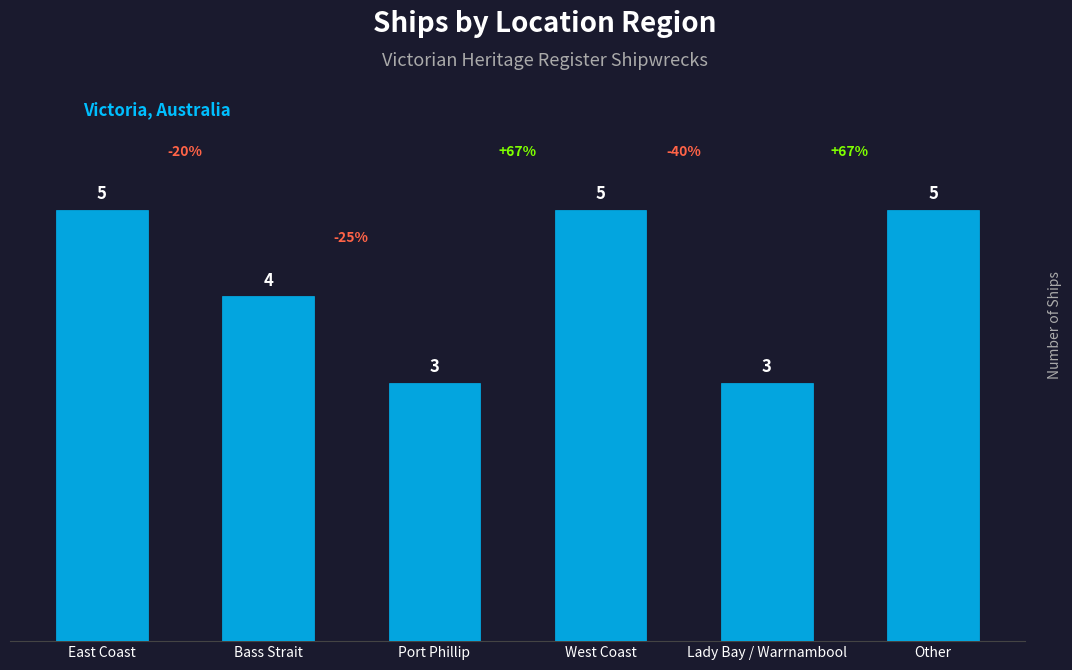

What is the ratio of the value at Other to the value at East Coast?

1.0